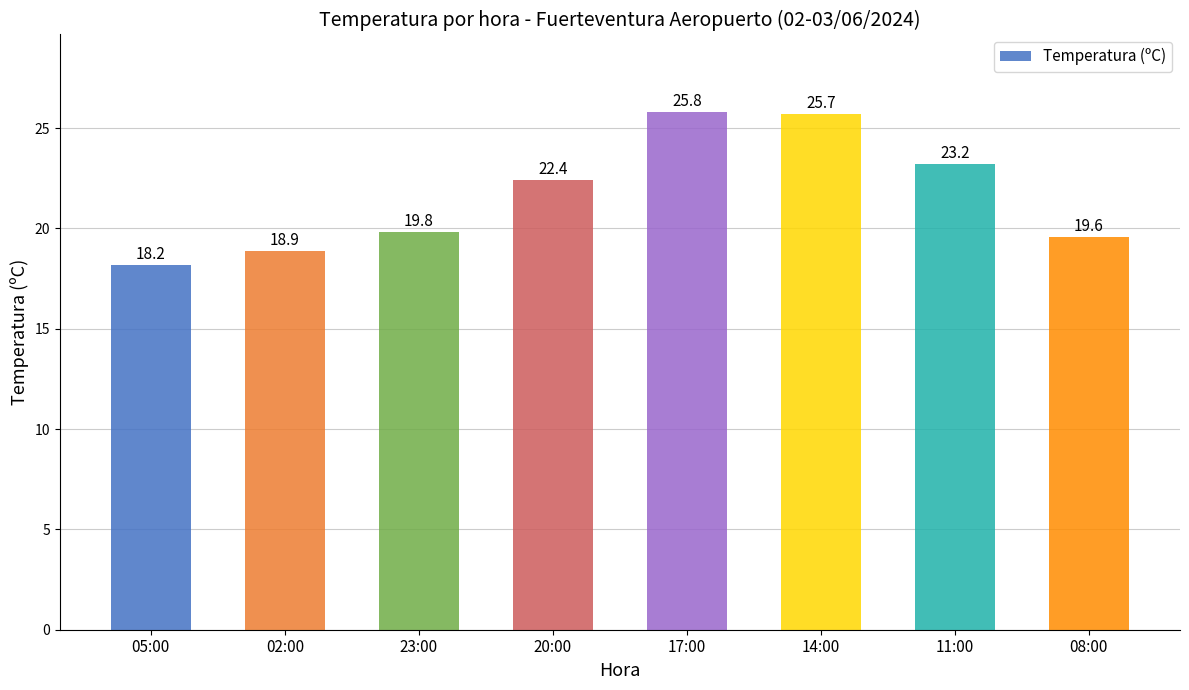

Which label corresponds to the smallest value in the chart?

05:00